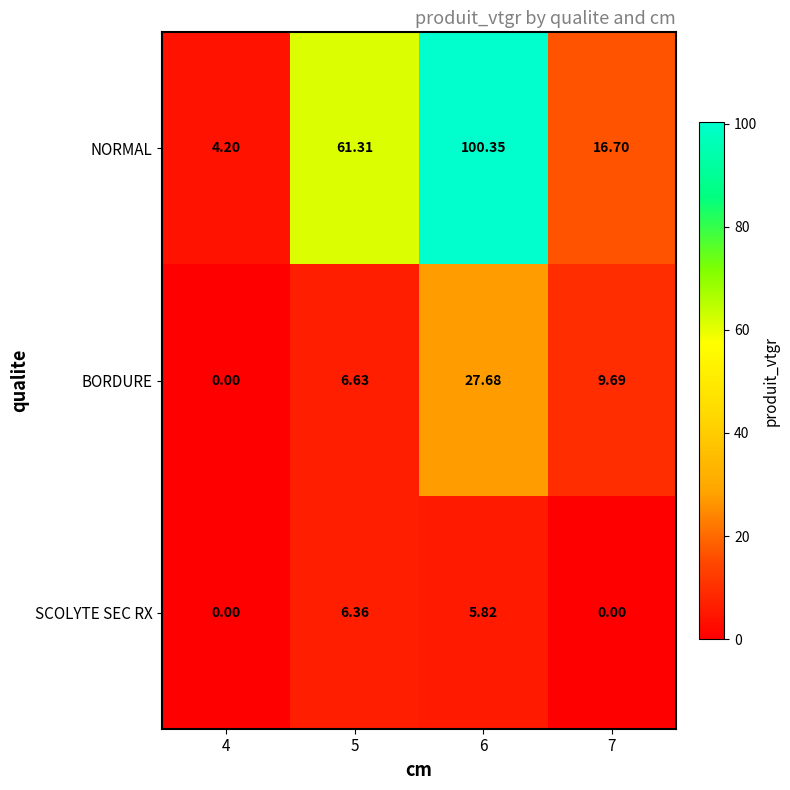

List the series in order of their overall mean, highest first.

NORMAL, BORDURE, SCOLYTE SEC RX